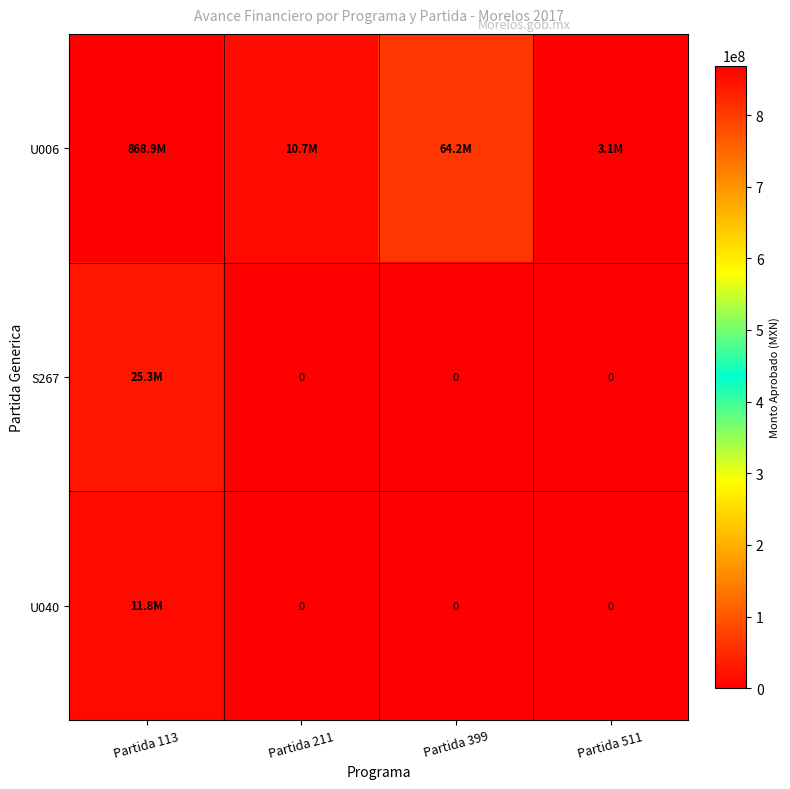

Is it true that U040 equals 0 at Partida 399?

True